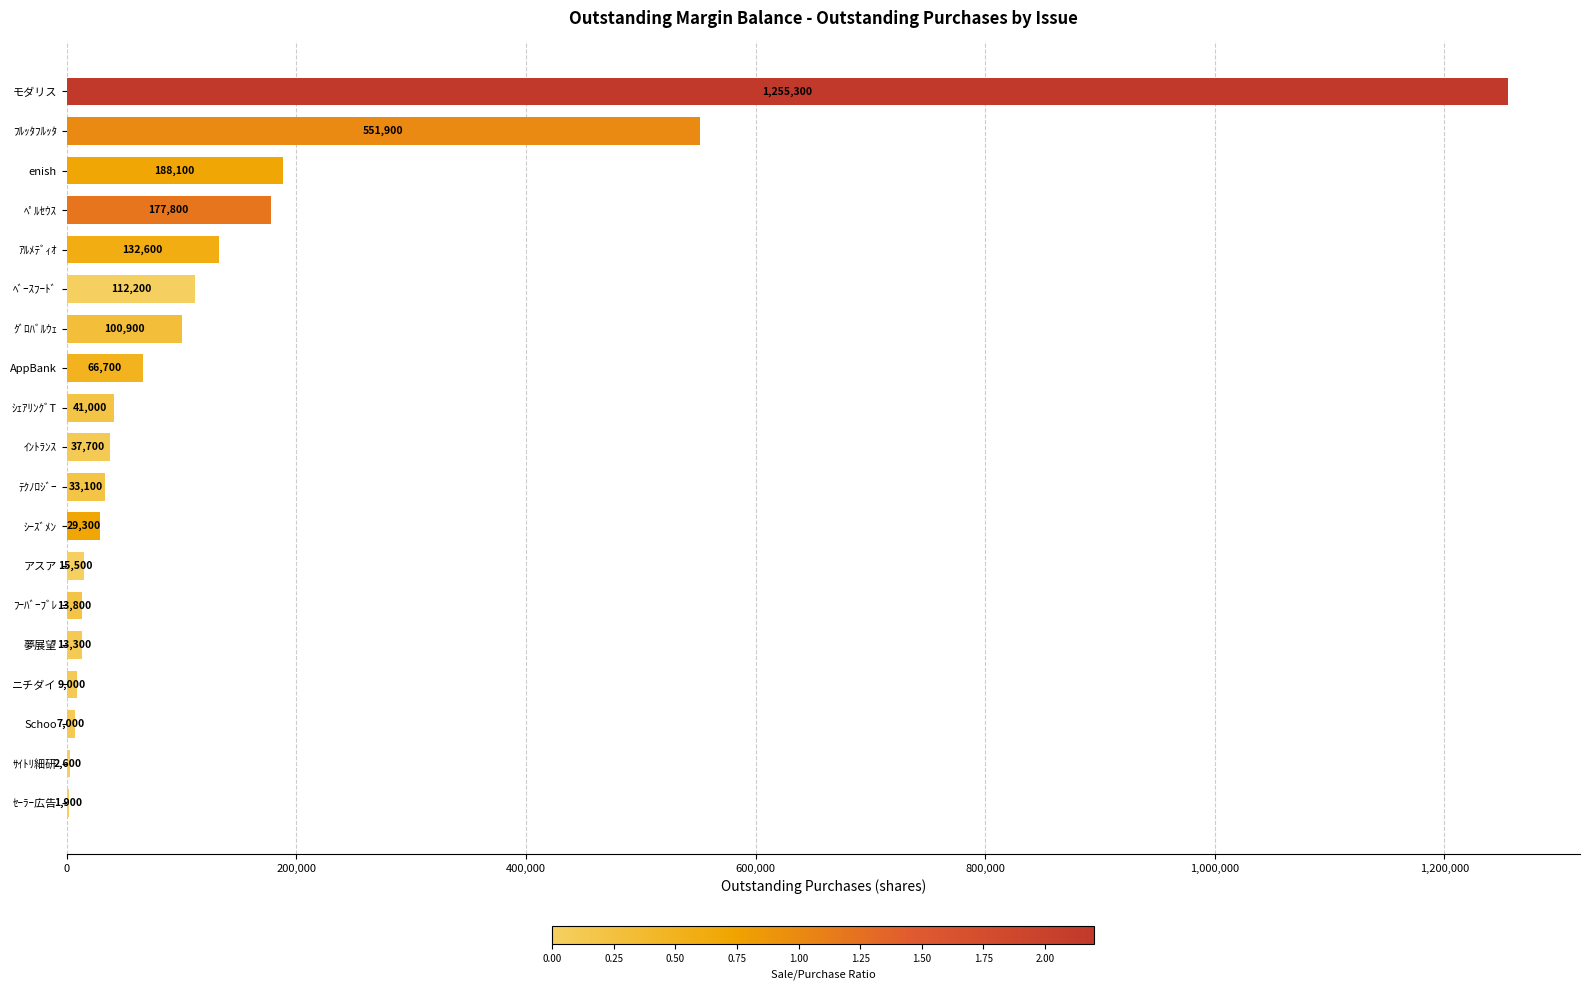

Reading top to bottom, extract all data points from this chart.

モダリス=1255300	ﾌﾙｯﾀﾌﾙｯﾀ=551900	enish=188100	ﾍﾟﾙｾｳｽ=177800	ｱﾙﾒﾃﾞｨｵ=132600	ﾍﾞｰｽﾌｰﾄﾞ=112200	ｸﾞﾛﾊﾞﾙｳｪ=100900	AppBank=66700	ｼｪｱﾘﾝｸﾞT=41000	ｲﾝﾄﾗﾝｽ=37700	ﾃｸﾉﾛｼﾞｰ=33100	ｼｰｽﾞﾒﾝ=29300	アスア=15500	ﾌｰﾊﾞｰﾌﾞﾚ=13800	夢展望=13300	ニチダイ=9000	Schoo=7000	ｻｲﾄﾘ細研=2600	ｾｰﾗｰ広告=1900